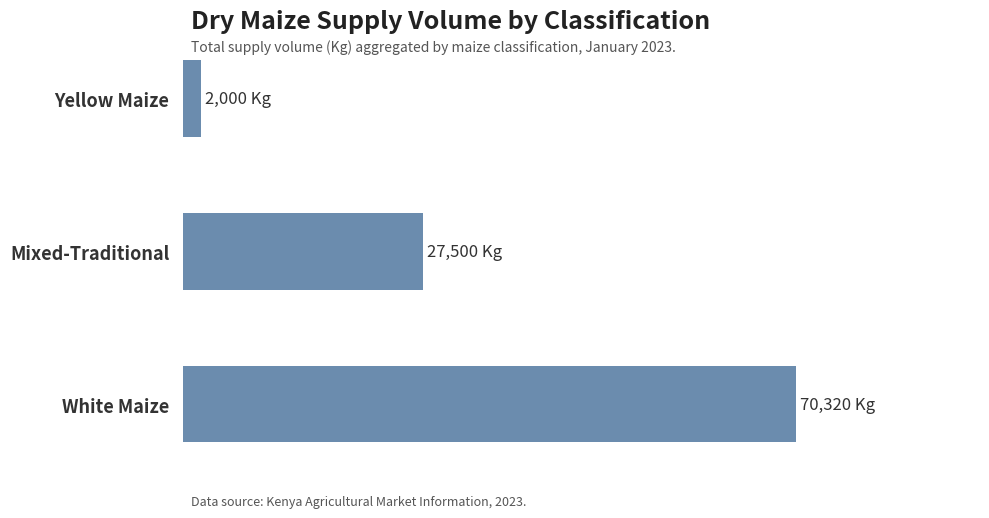

Rank the categories by value from highest to lowest.

White Maize, Mixed-Traditional, Yellow Maize